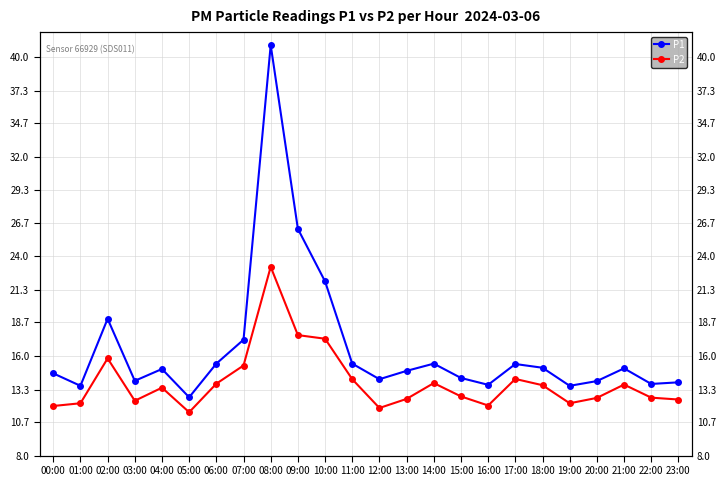

Where is P1 nearest to the value 26?

09:00